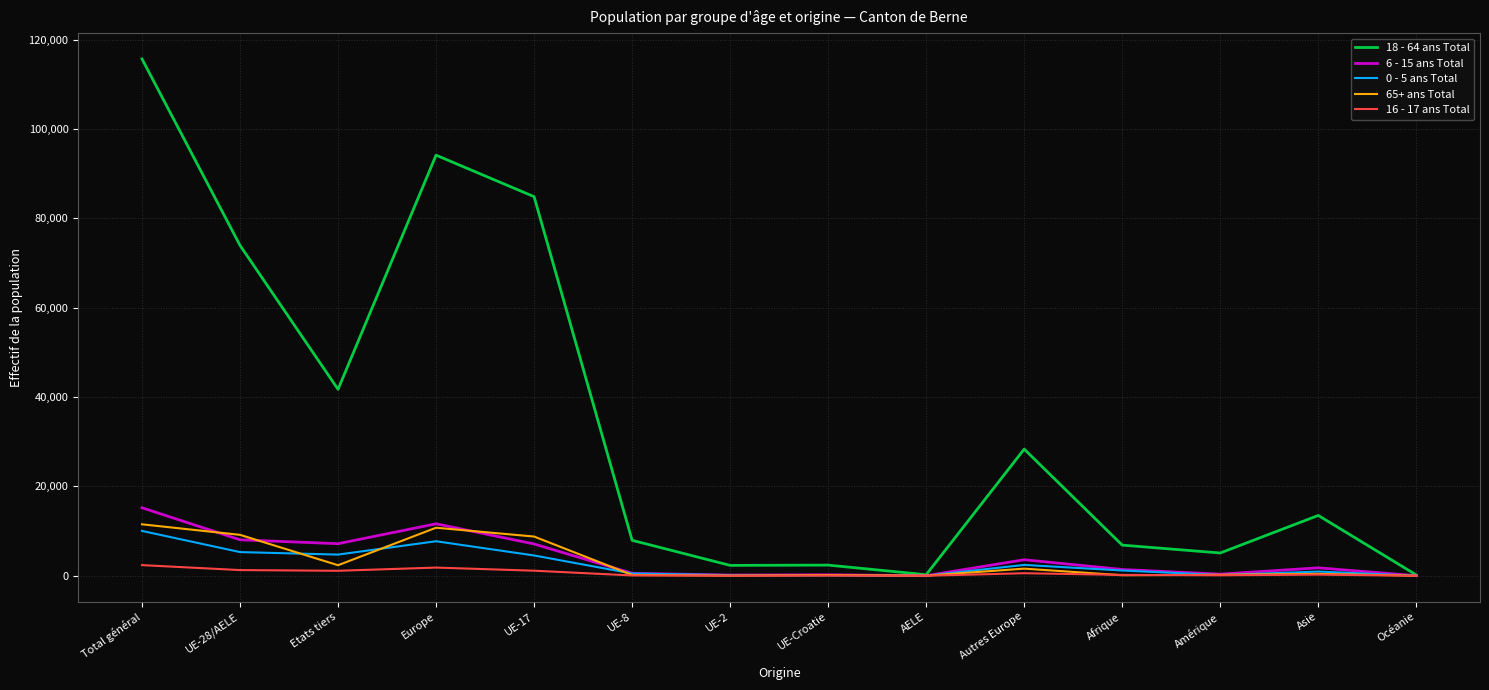

What is the approximate value of 18 - 64 ans Total at Afrique?

6857